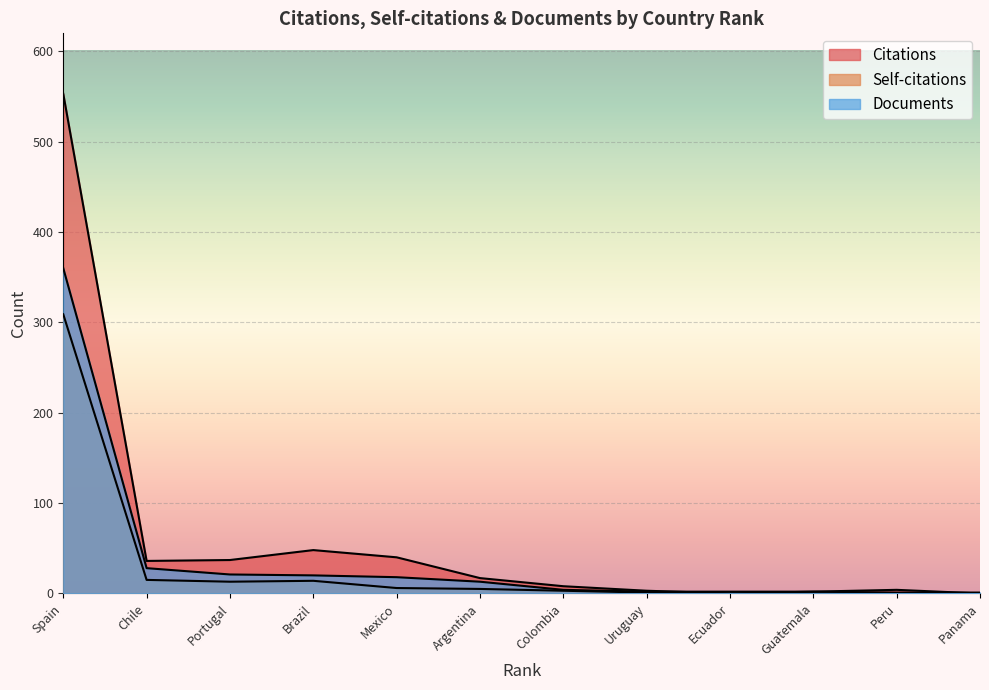

Rank the series at Spain from highest to lowest value.

Citations, Documents, Self-citations